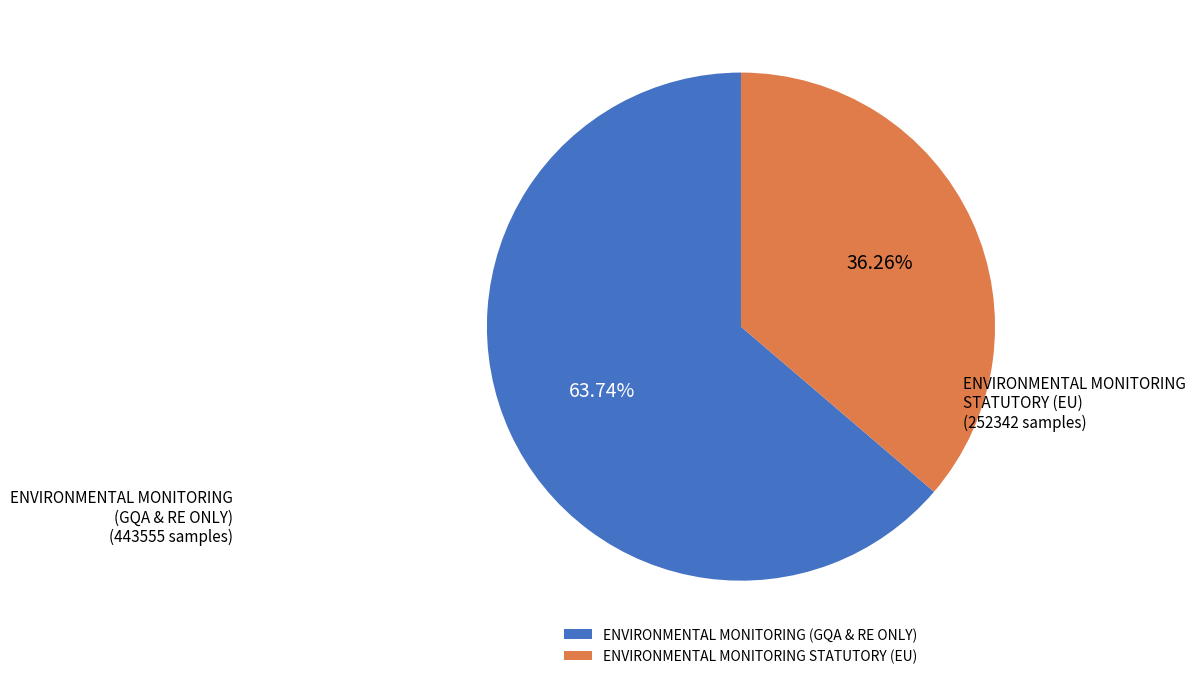

Is the sum of ENVIRONMENTAL MONITORING STATUTORY (EU) and ENVIRONMENTAL MONITORING (GQA & RE ONLY) greater than half?

Yes